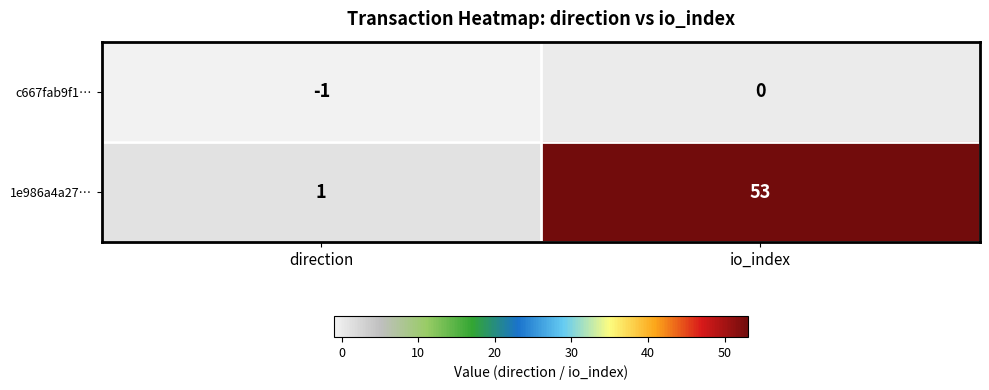

Rank the series by their average value, from highest to lowest.

1e986a4a27…, c667fab9f1…